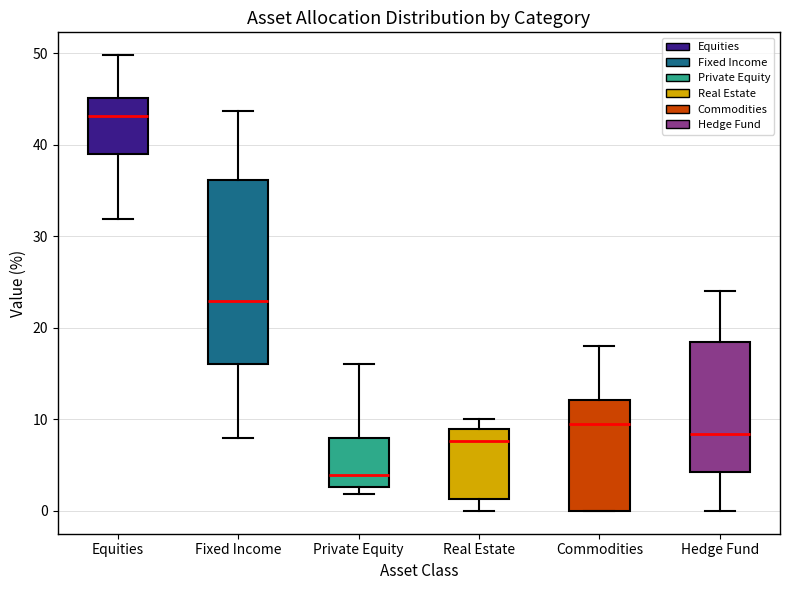

Where does the median line of the box for Fixed Income sit on the y-axis? The values are not printed on the chart, so give them approximately, as read against the axis.

23